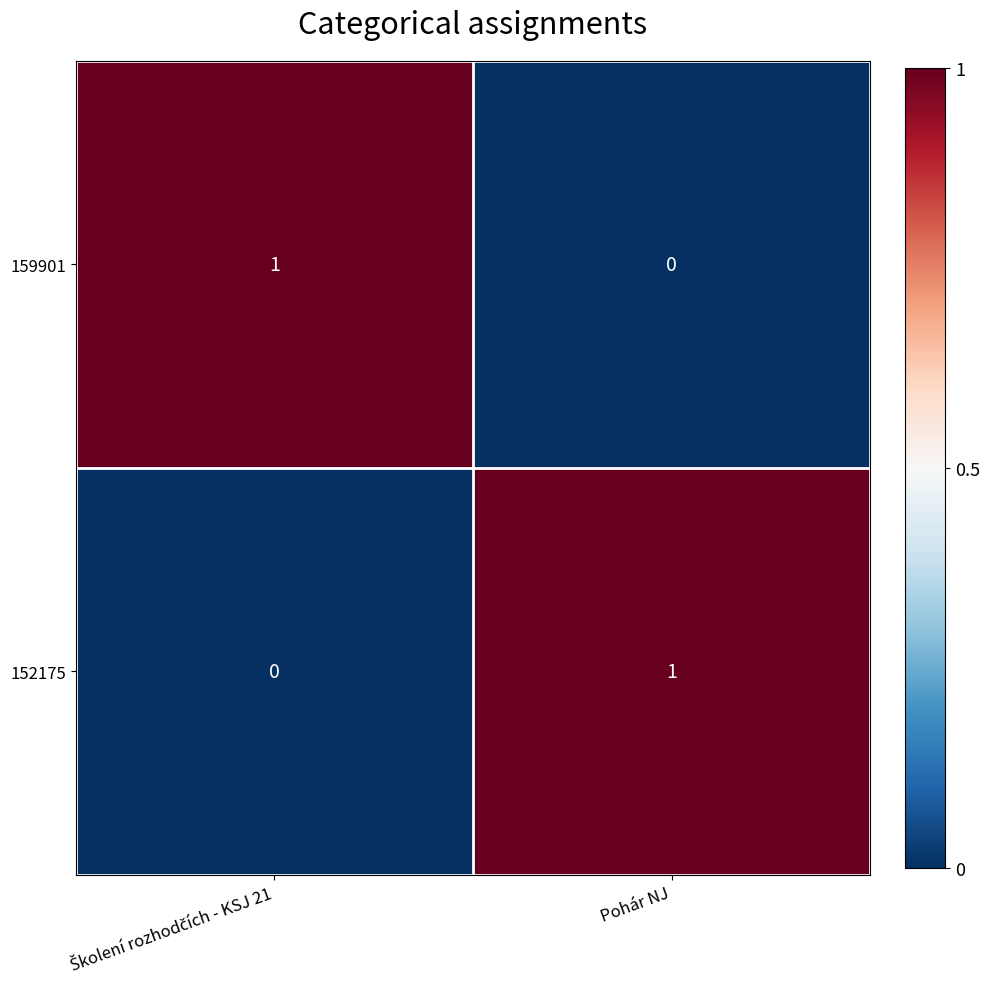

The value of 152175 at Pohár NJ is 1. True or false?

True